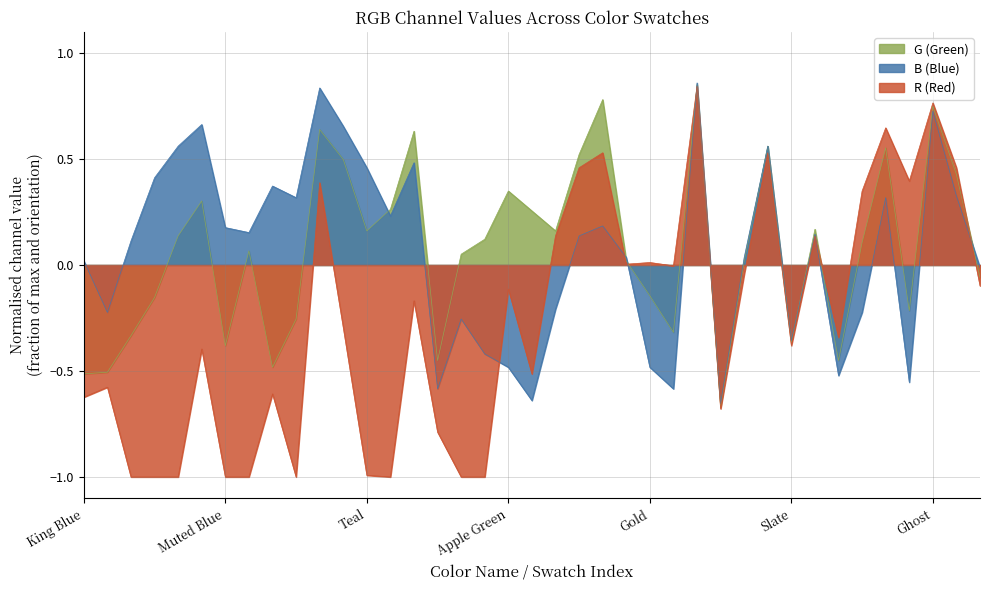

What is the difference between the R (Red) values at Celadon and Dusk Blue?

1.5